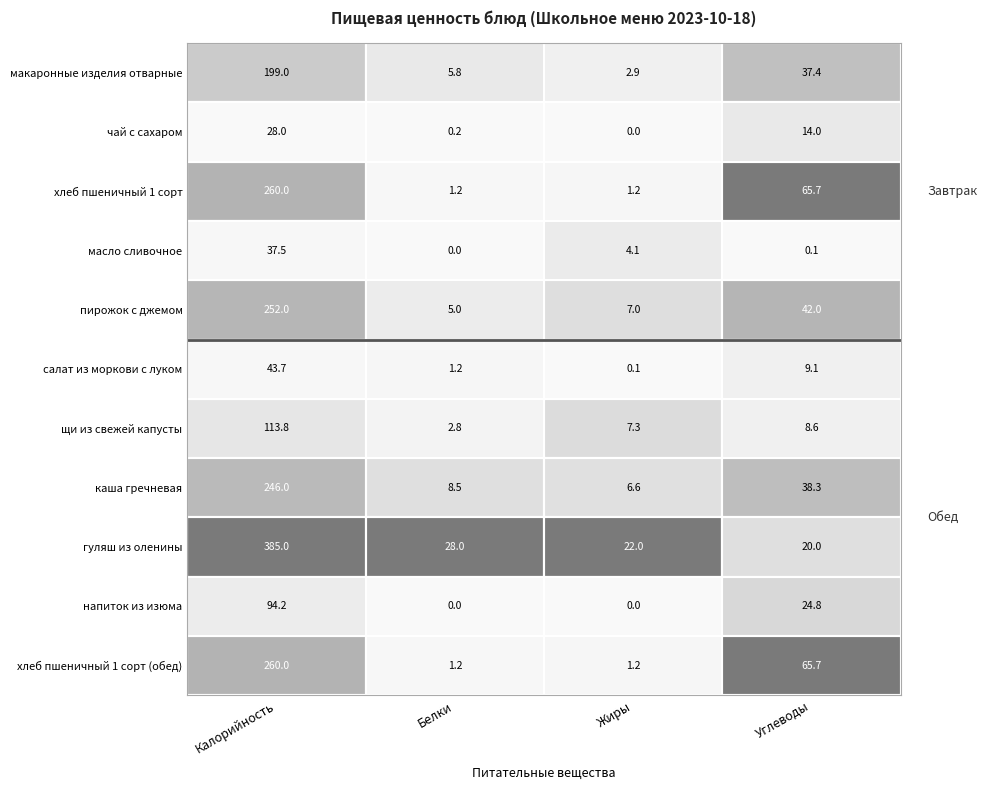

What is the difference between the second highest and minimum values in the Обед series?

64.5